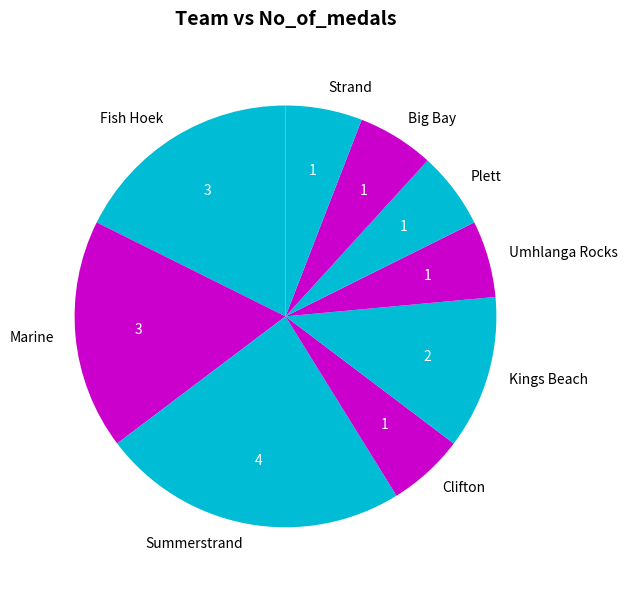

Which category has the biggest portion of the pie?

Summerstrand